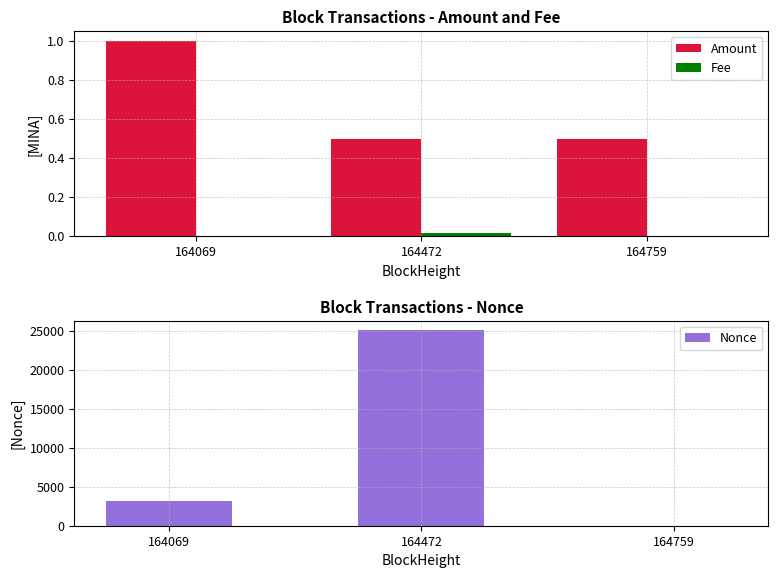

Rank the series by their maximum value, from lowest to highest.

Fee, Amount, Nonce